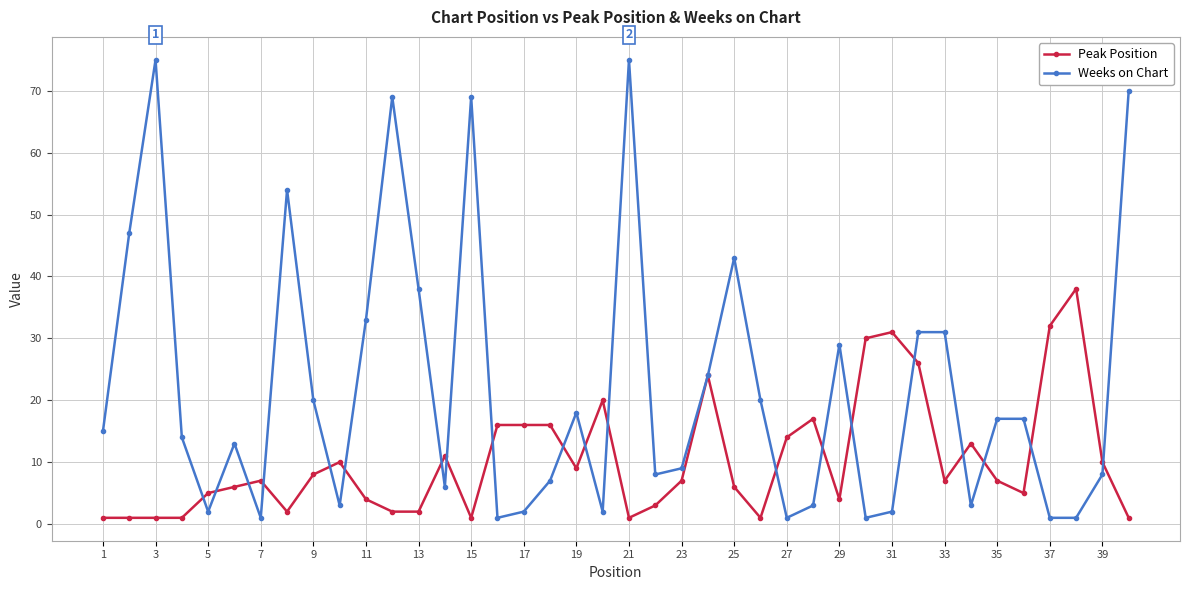

How many categories are shown in the chart?

40